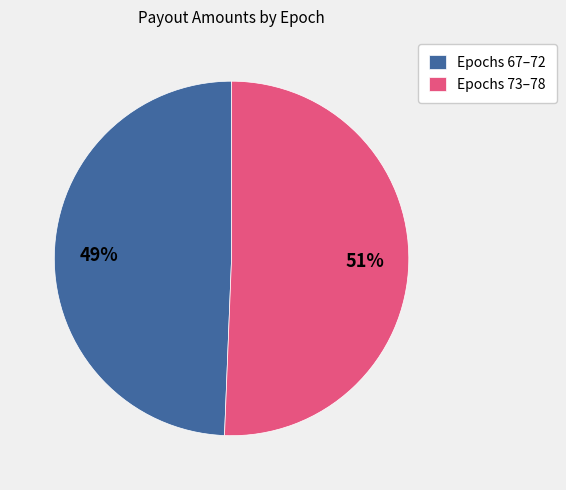

To the nearest percent, what is the average slice percentage?

50%